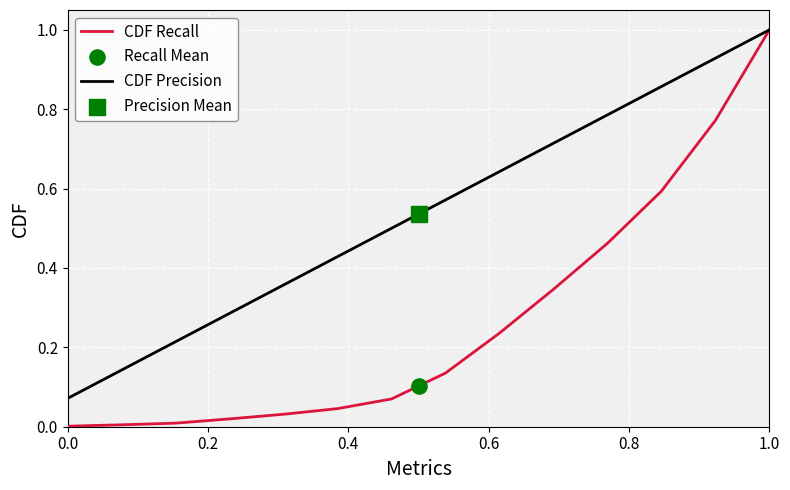

Which series has the widest spread of Y values?

CDF Recall